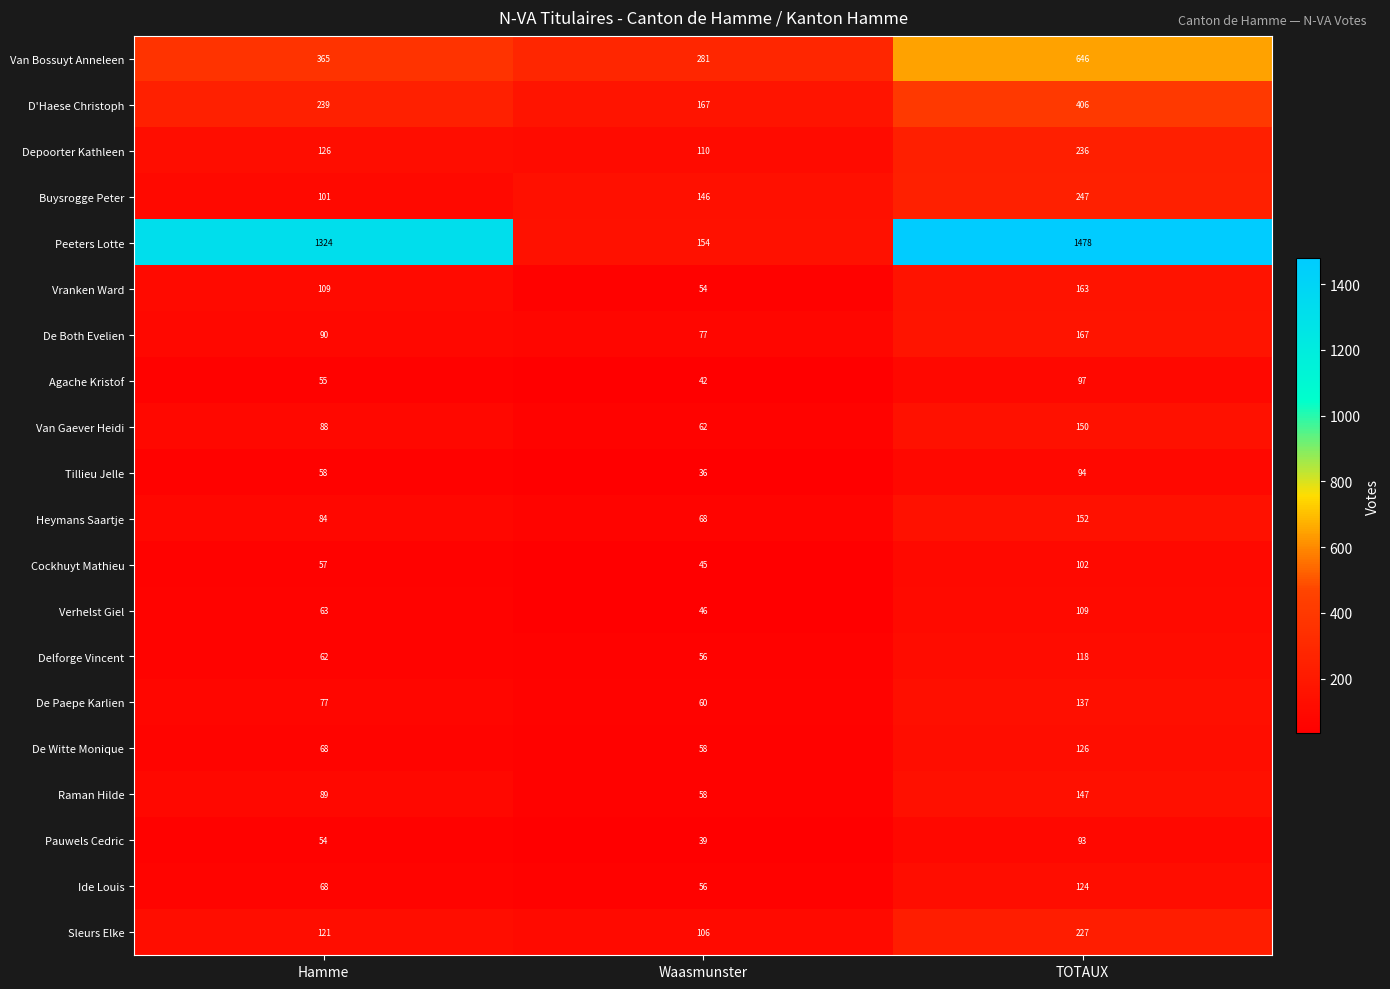

The value of Depoorter Kathleen at Hamme is 126. True or false?

True